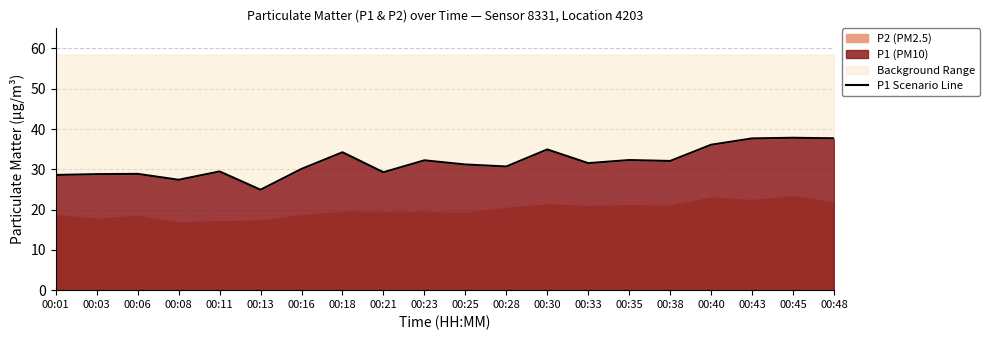

True or false: the data has more than 1 interior local peaks.

True